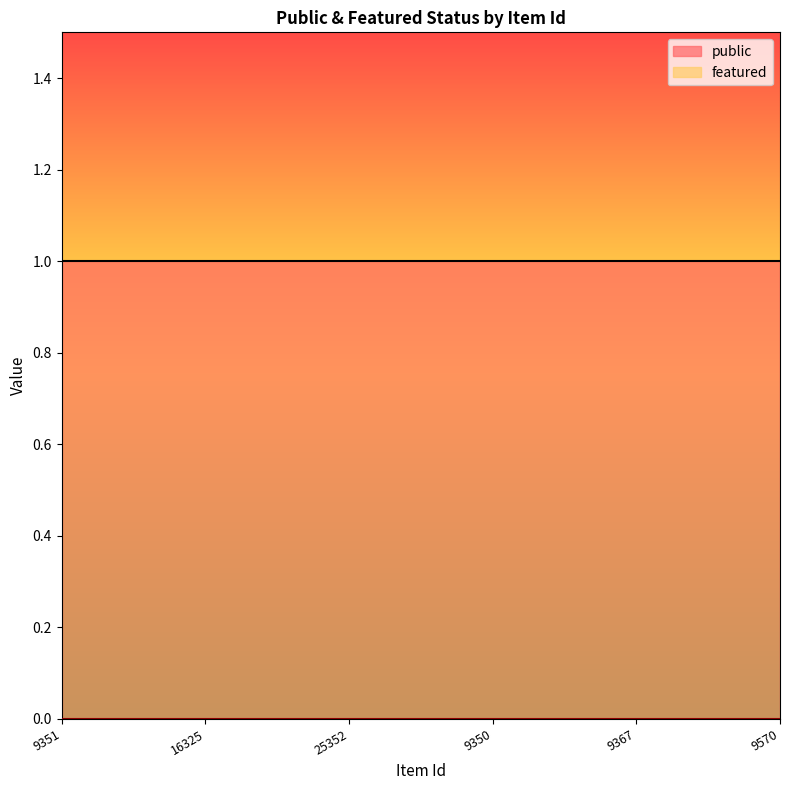

Reading left to right, transcribe all the data shown in this chart.

public: 1	1	1	1	1	1
featured: 0	0	0	0	0	0